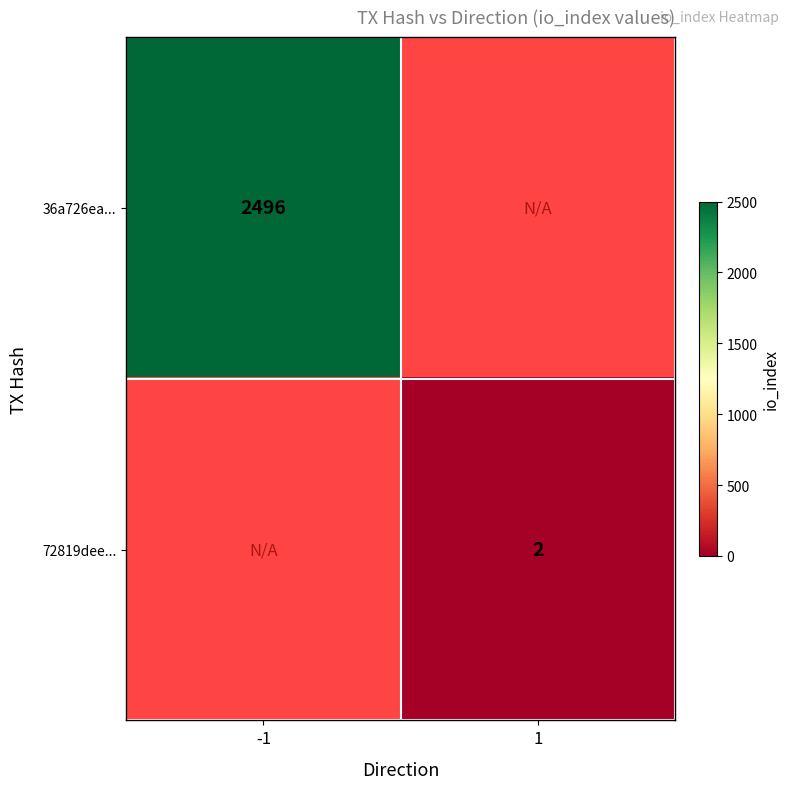

Is it true that 72819dee... equals 3 at 1?

False